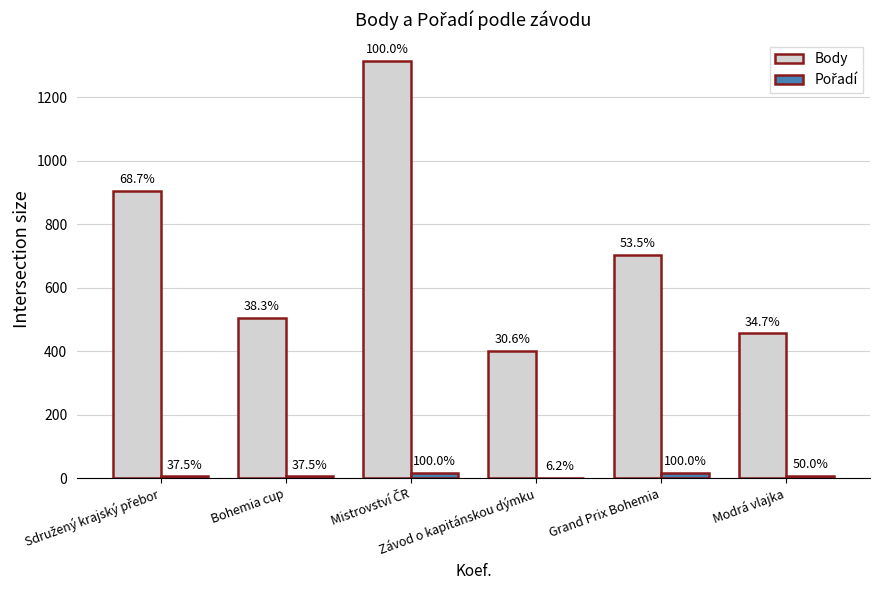

Does the chart contain stacked bars?

No